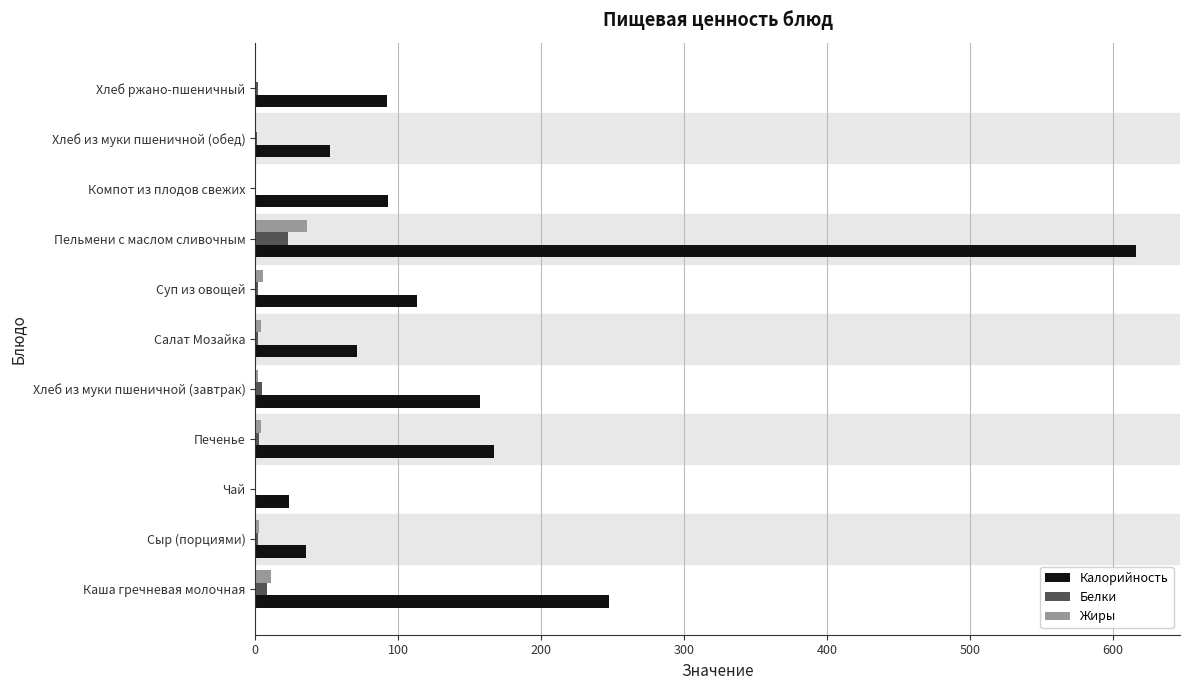

What is the sum of all Жиры values?

67.4